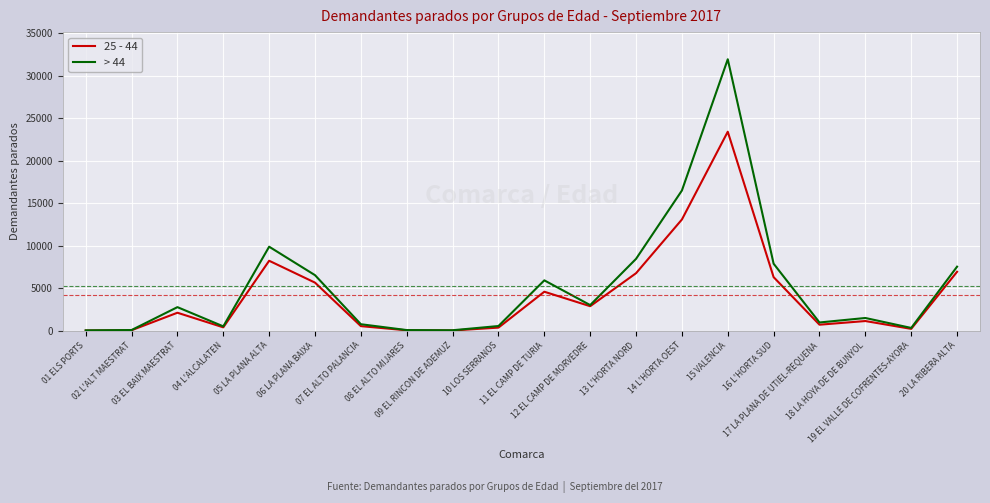

How many values in the > 44 series are below 2791?

10